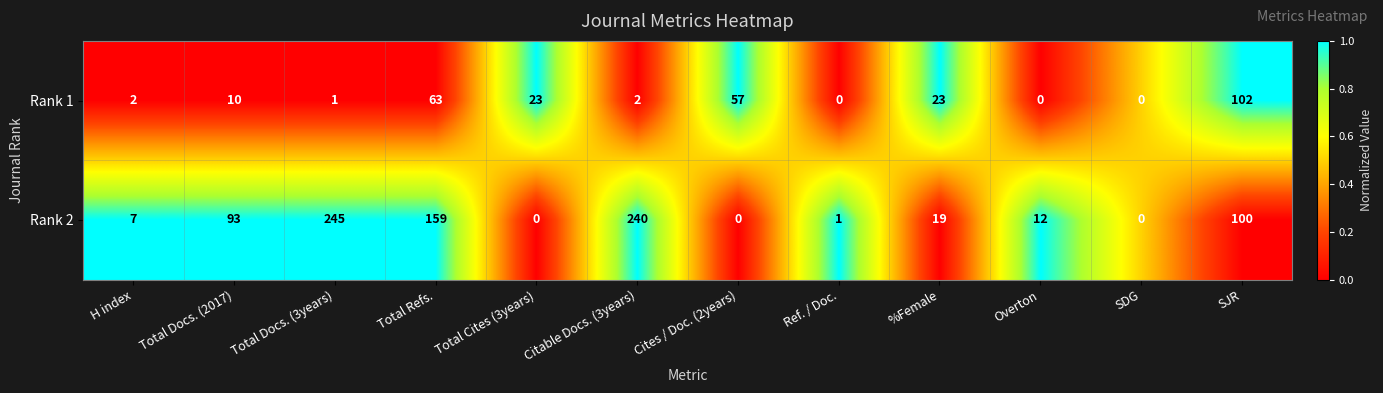

At which label does Rank 2 reach its peak?

Total Docs. (3years)